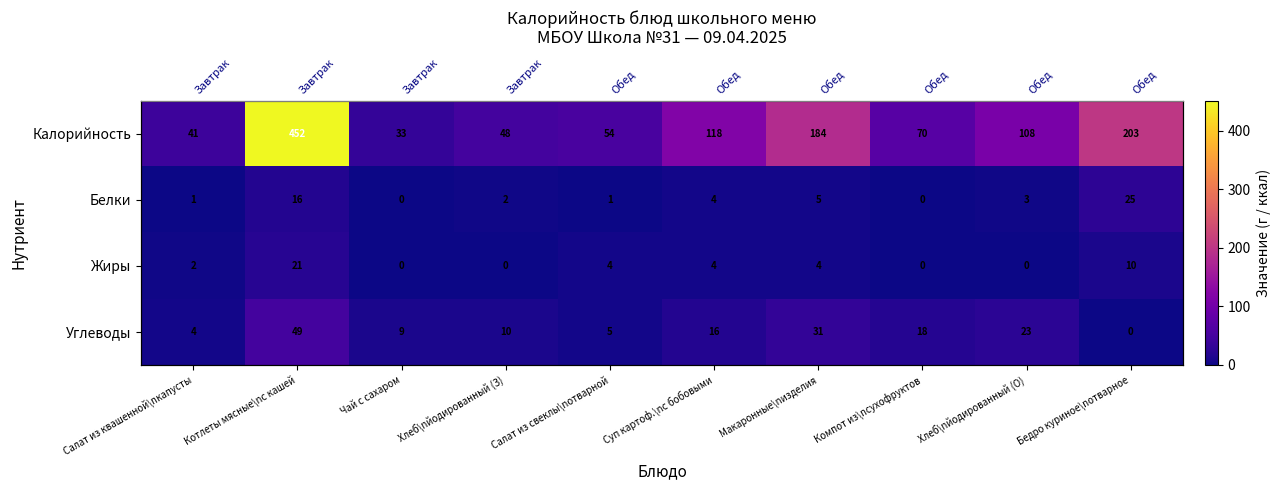

Which has a higher value, Хлеб\nйодированный (З) or Салат из свеклы\nотварной?

Салат из свеклы\nотварной